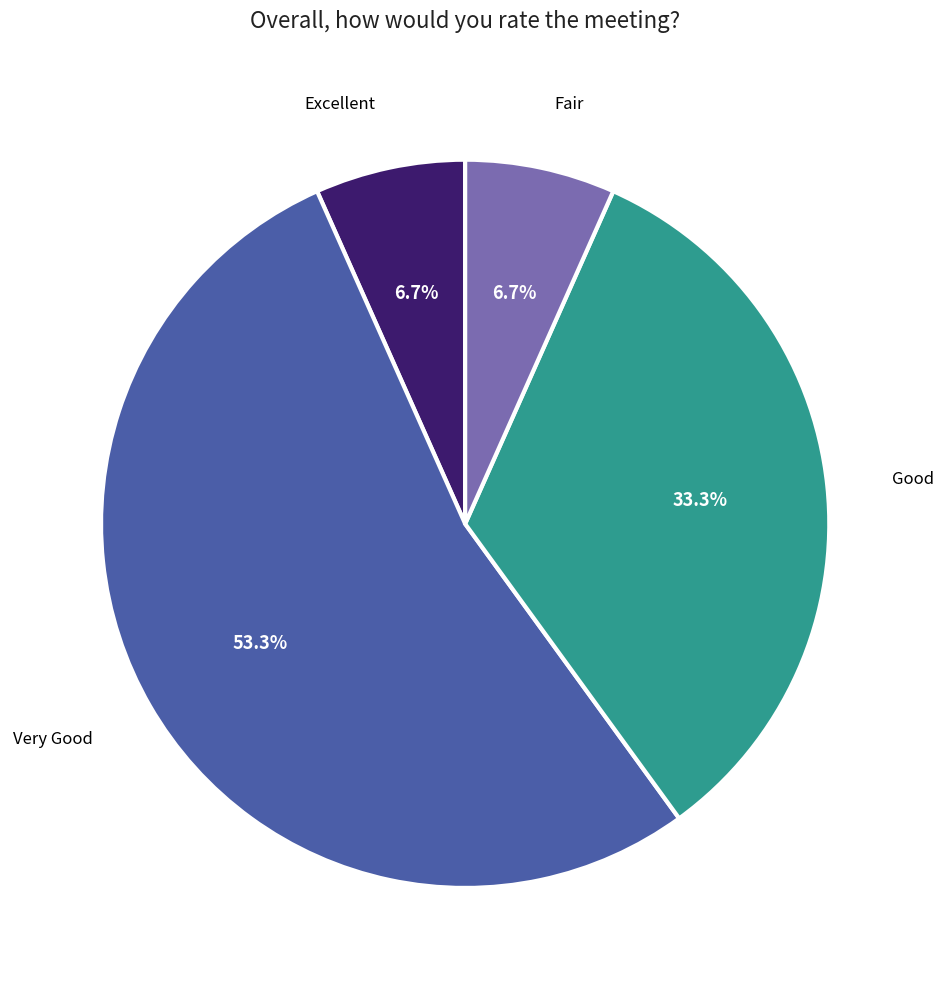

Is there a majority slice in this chart?

Yes